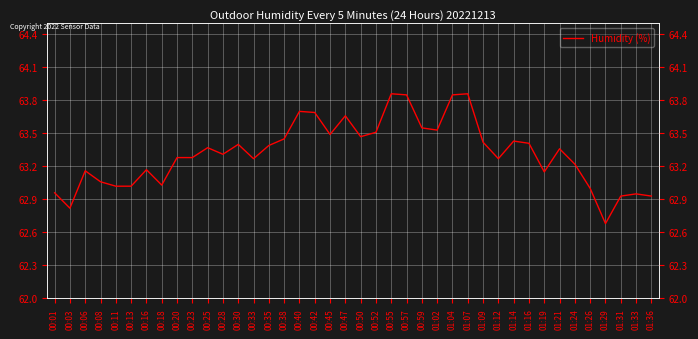

What is the value of the 40th point from the left?

62.9